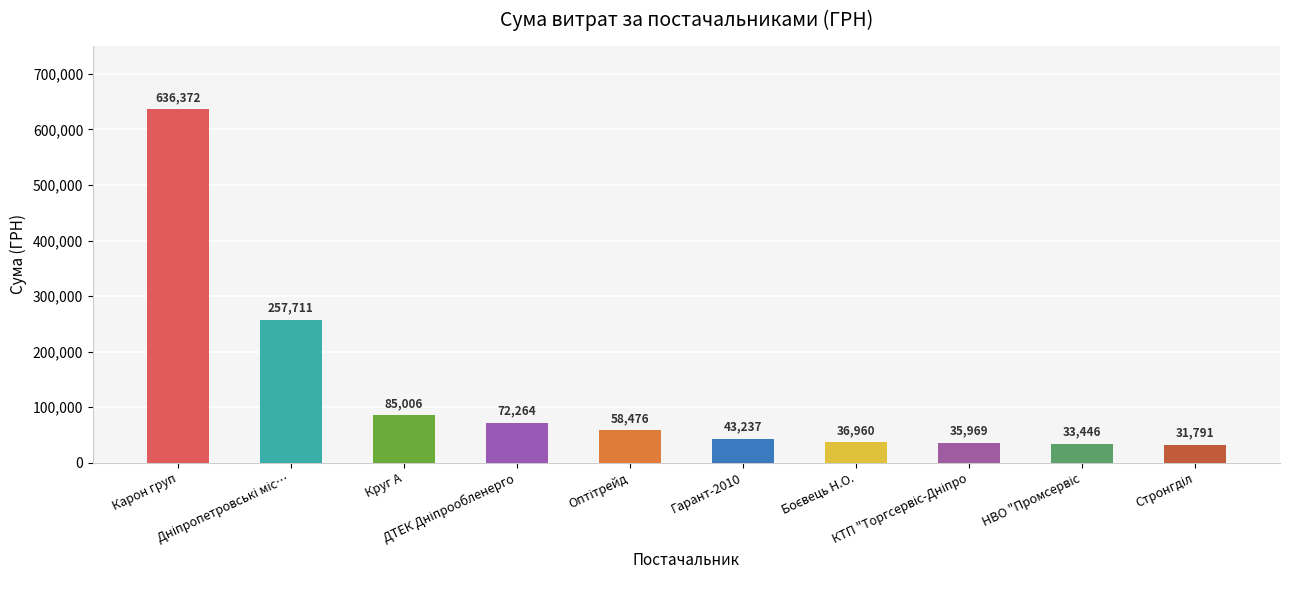

At which label does the data first exceed 58476?

Карон груп